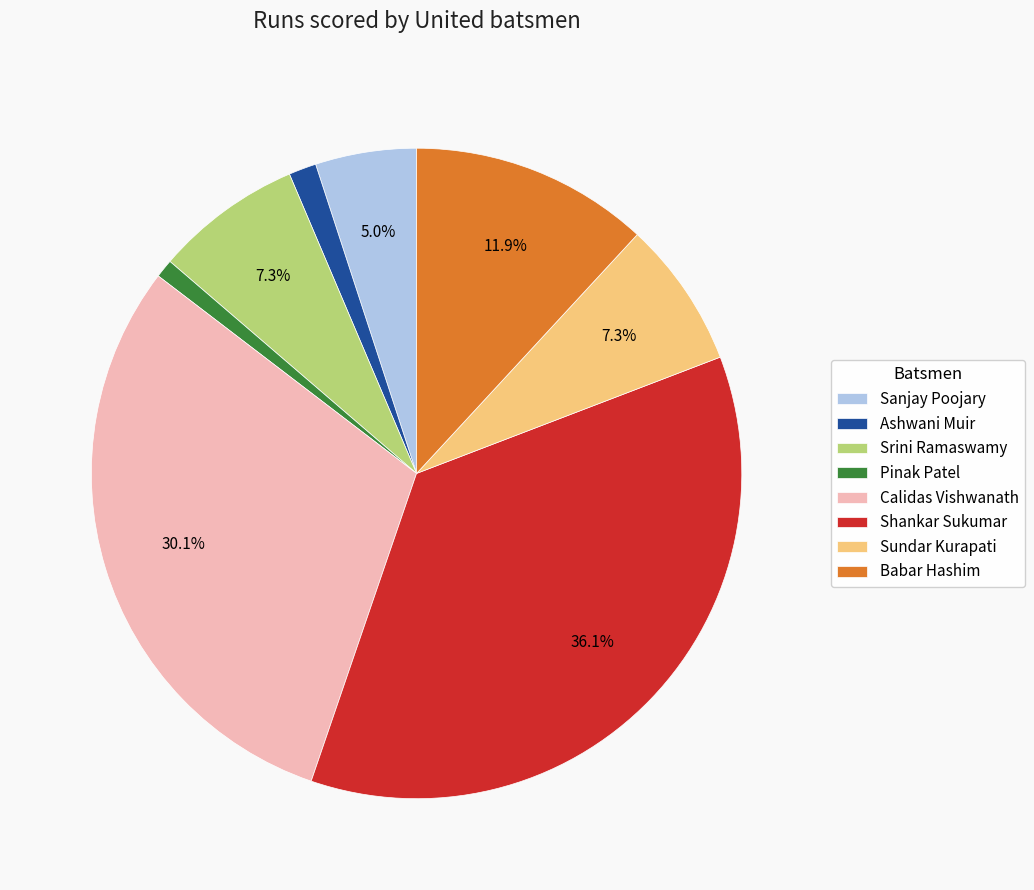

What percentage is the Babar Hashim slice, to the nearest percent?

12%